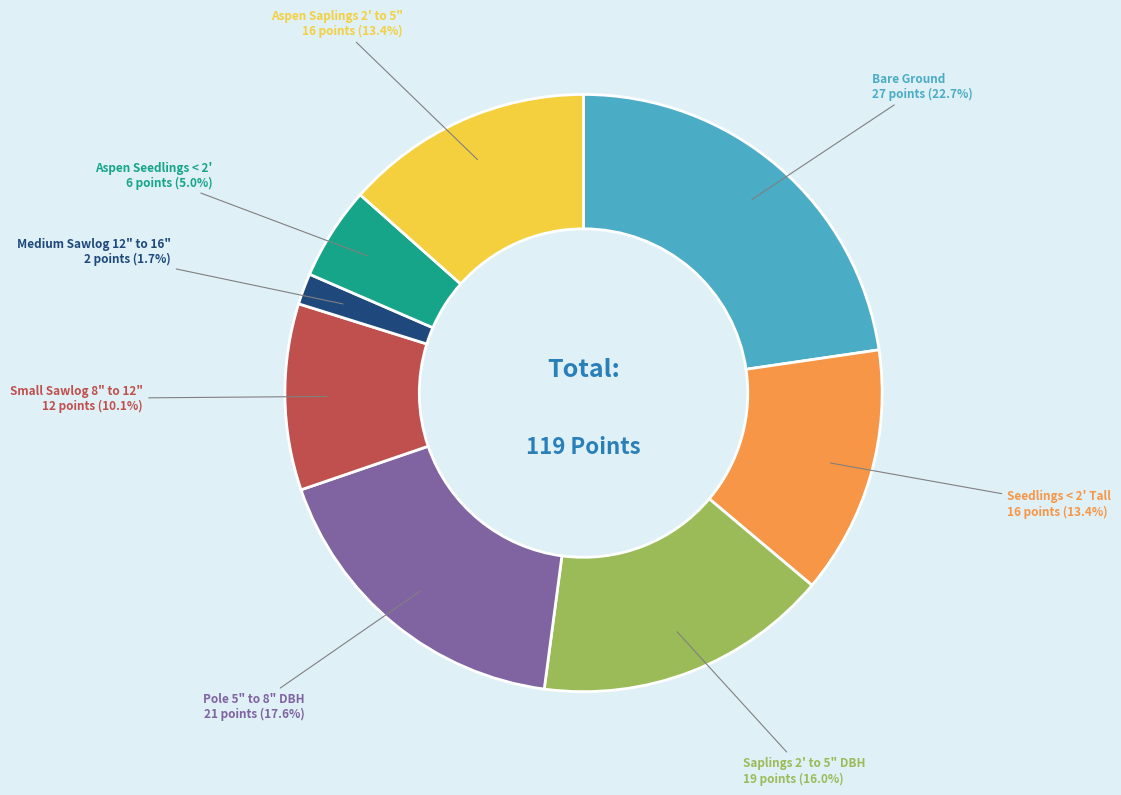

Is there a majority slice in this chart?

No